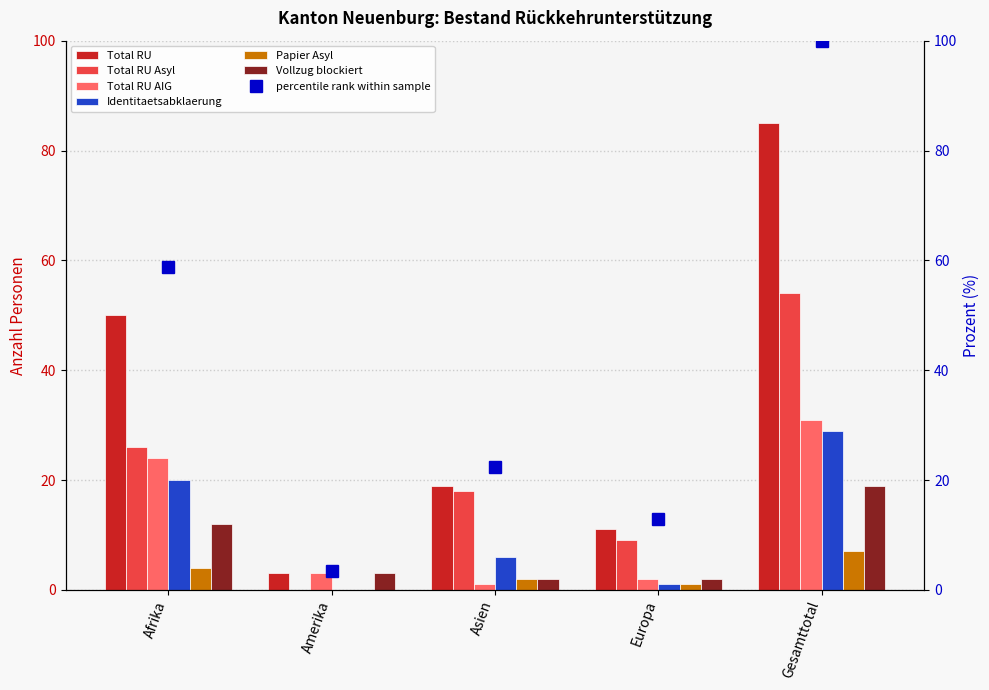

Between Europa and Afrika, which is larger?

Afrika